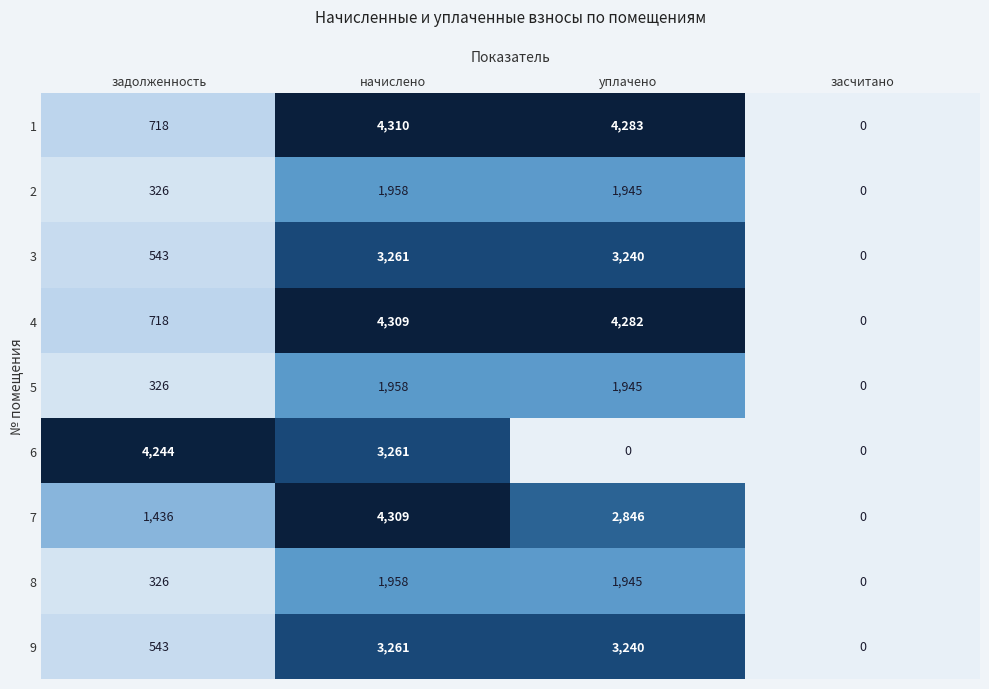

At how many categories does at least one series exceed 3416?

3